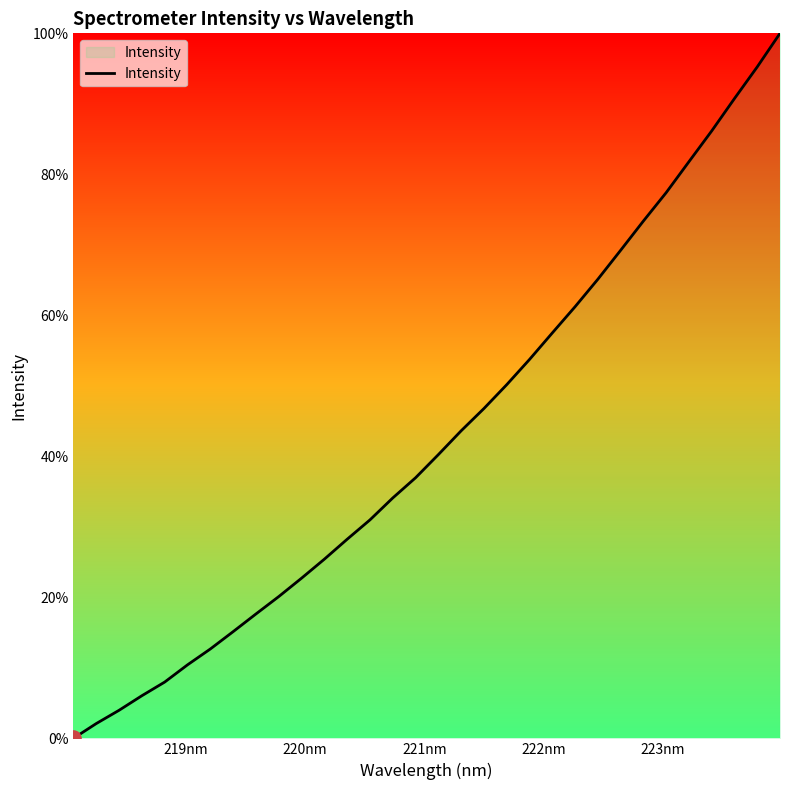

What is the difference between the maximum and minimum values?

100.0